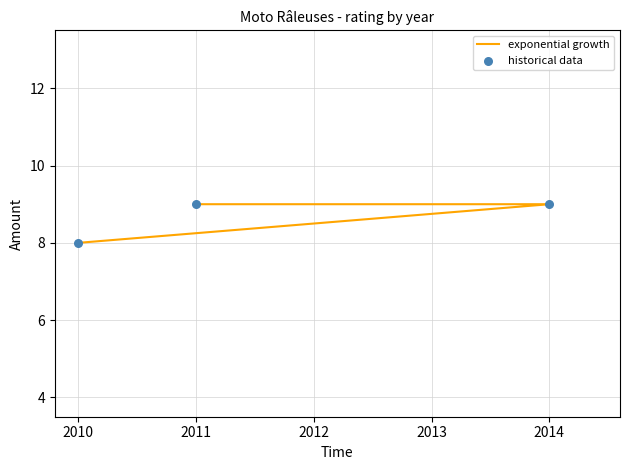

Which series contains the lowest Y value?

exponential growth